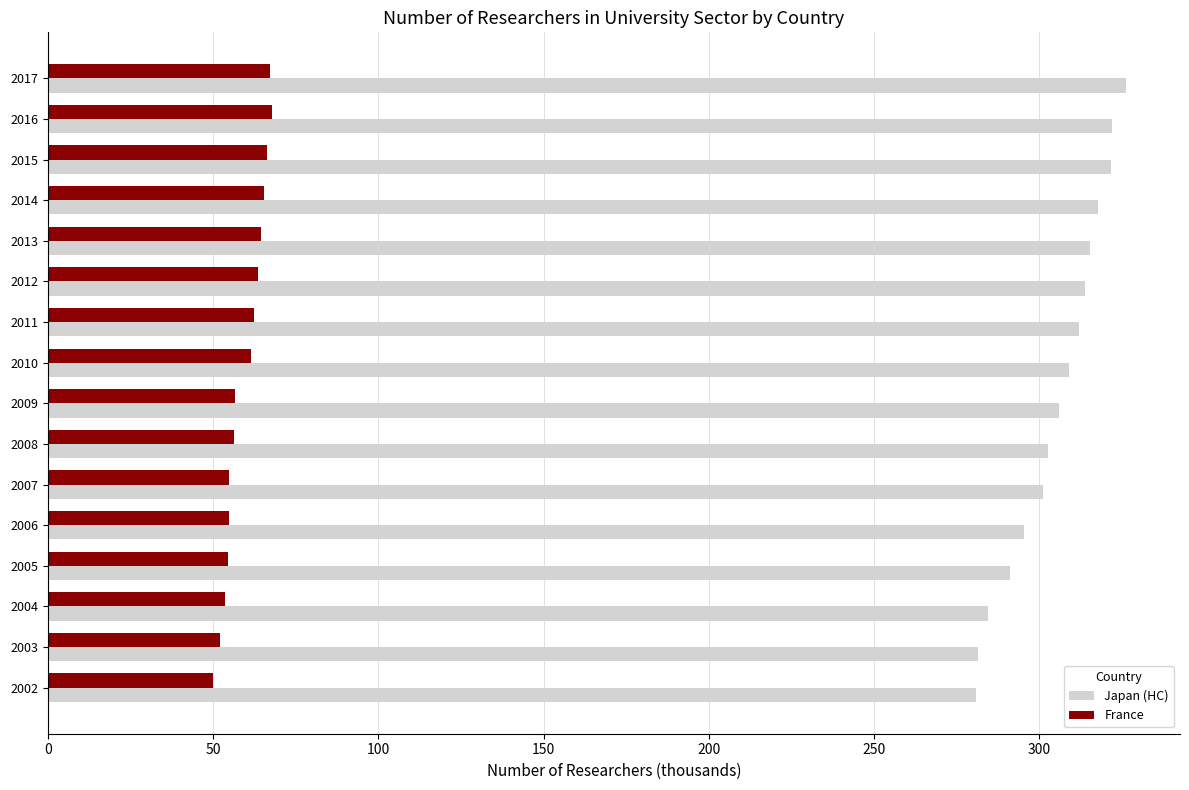

Is the value of Japan (HC) at 2017 greater than the value of France at 2002?

Yes